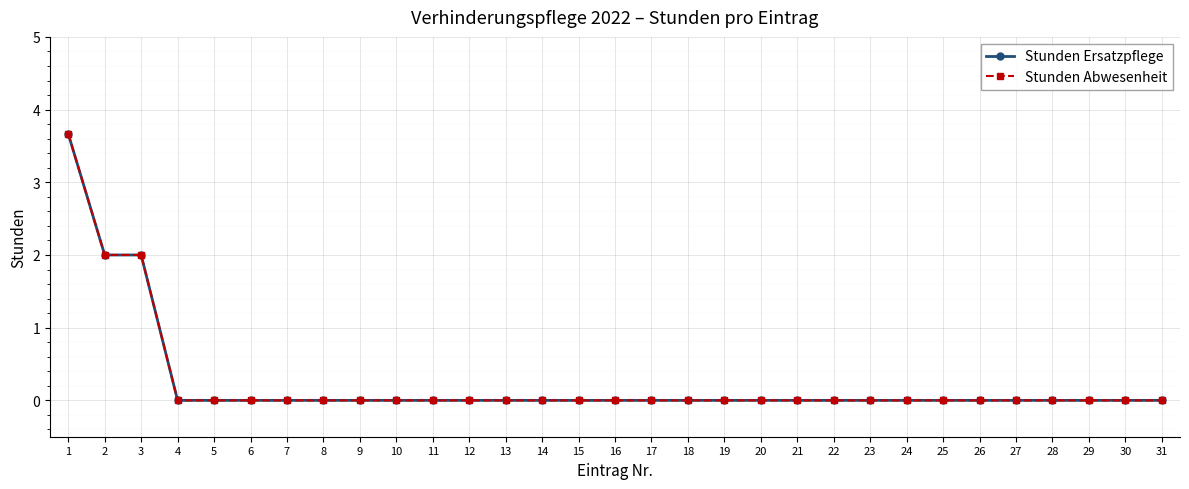

Does the chart display data point markers on the line(s)?

Yes